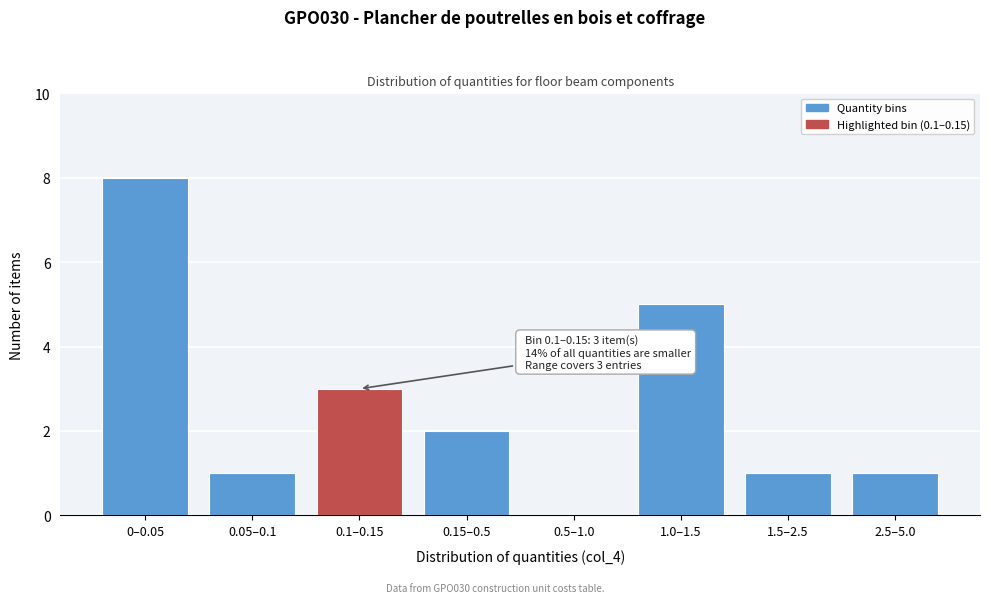

Reading left to right, transcribe all the data shown in this chart.

0–0.05=8	0.05–0.1=1	0.1–0.15=3	0.15–0.5=2	0.5–1.0=0	1.0–1.5=5	1.5–2.5=1	2.5–5.0=1